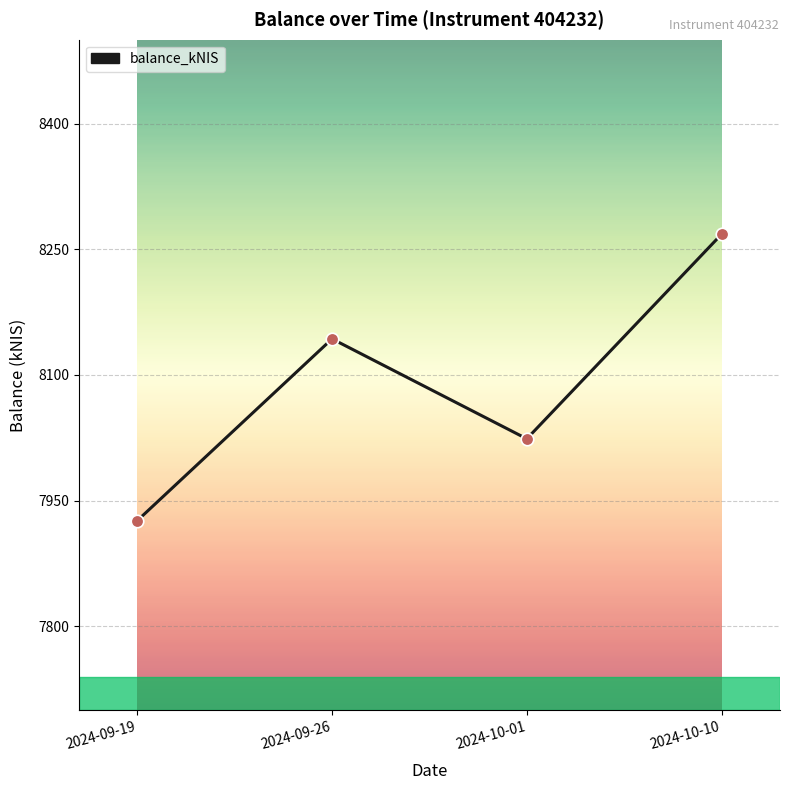

What is the change in value from 2024-09-26 to 2024-10-01?

-119.3